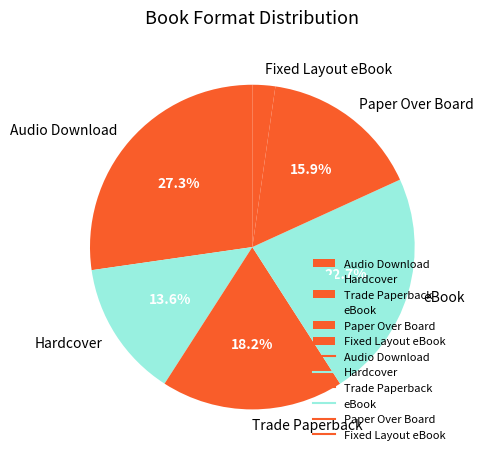

Rank the categories by value from lowest to highest.

Fixed Layout eBook, Hardcover, Paper Over Board, Trade Paperback, eBook, Audio Download